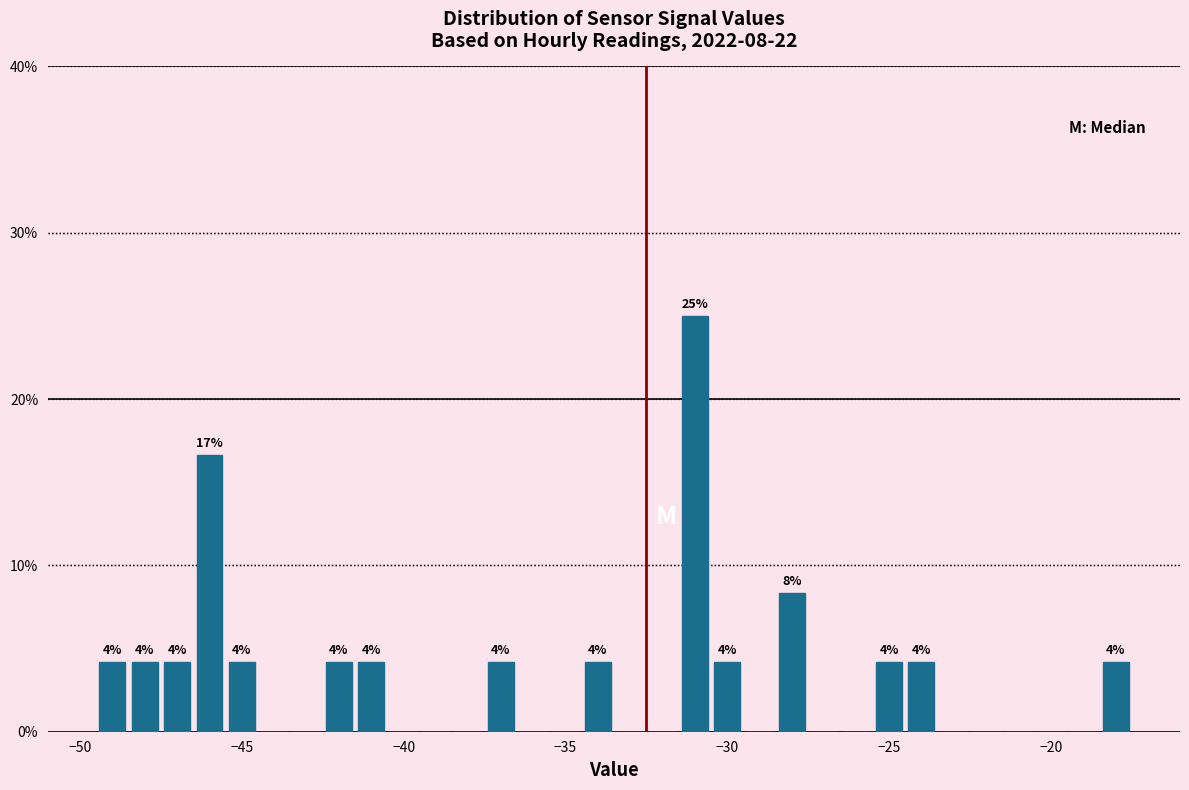

Read against the x-axis, roughly where is the centre of the tallest bar?

-31.0